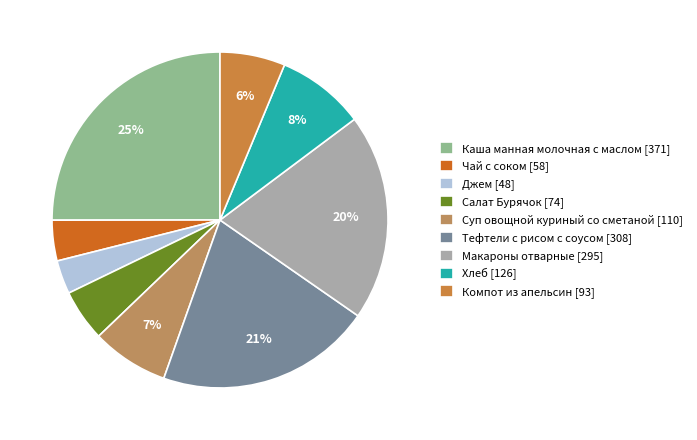

What percentage is the Салат Бурячок slice, to the nearest percent?

5%